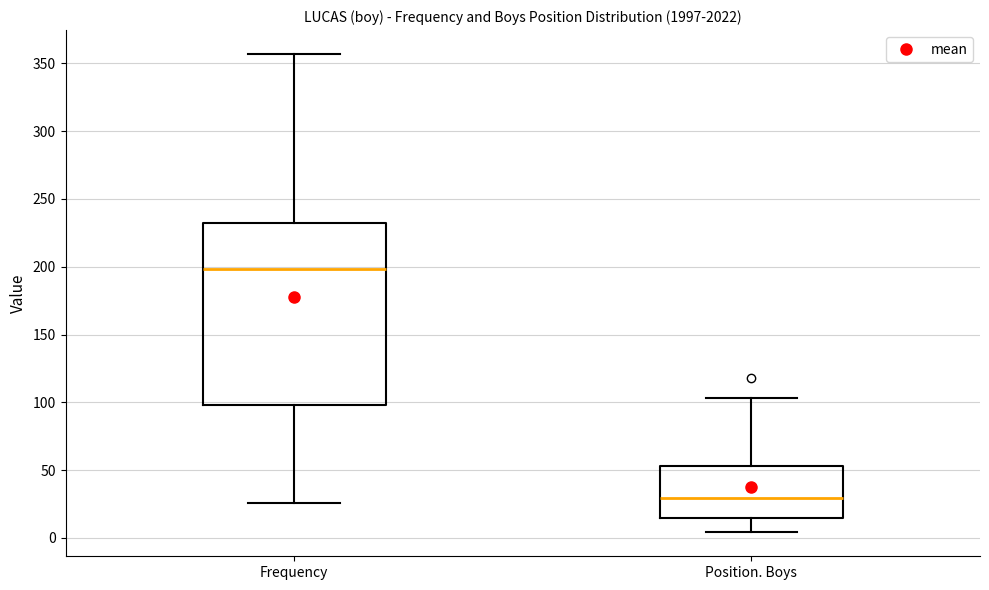

Reading left to right, read every box against the y-axis: the position of its median line, the range the box covers, and the ends of its whiskers. The values are not printed on the chart, so give them approximately, as read against the axis.

Frequency: median 200, box 100 to 230, whiskers 25 to 355
Position. Boys: median 30, box 15 to 55, whiskers 5 to 105